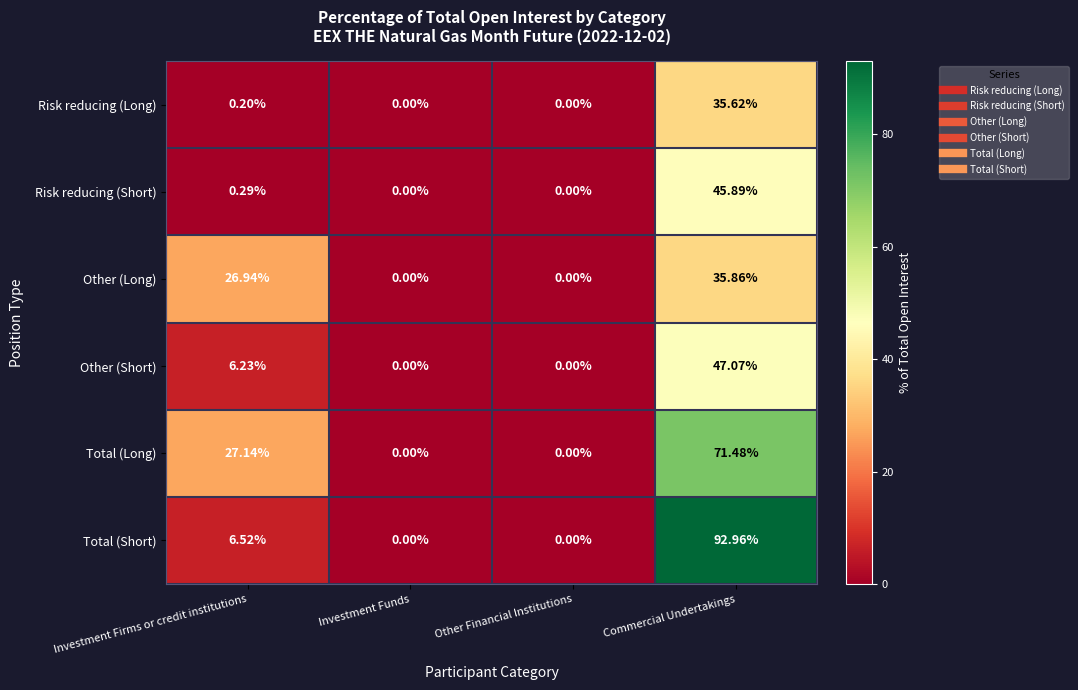

Which series has the largest range (max minus min)?

Total (Short)